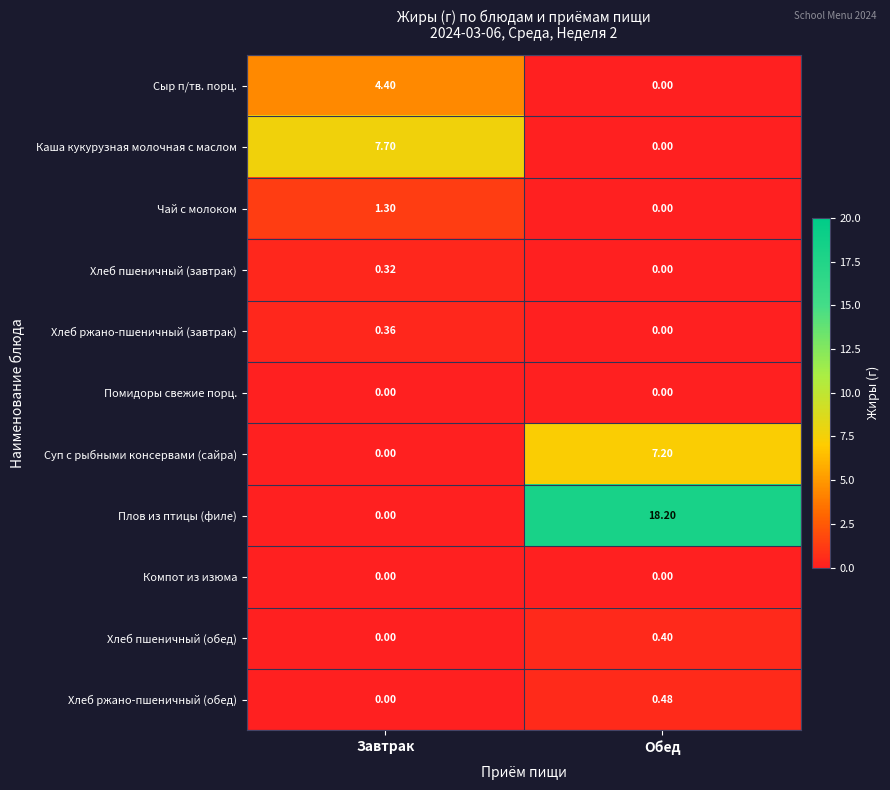

At which category is the sum across all series the highest?

Обед